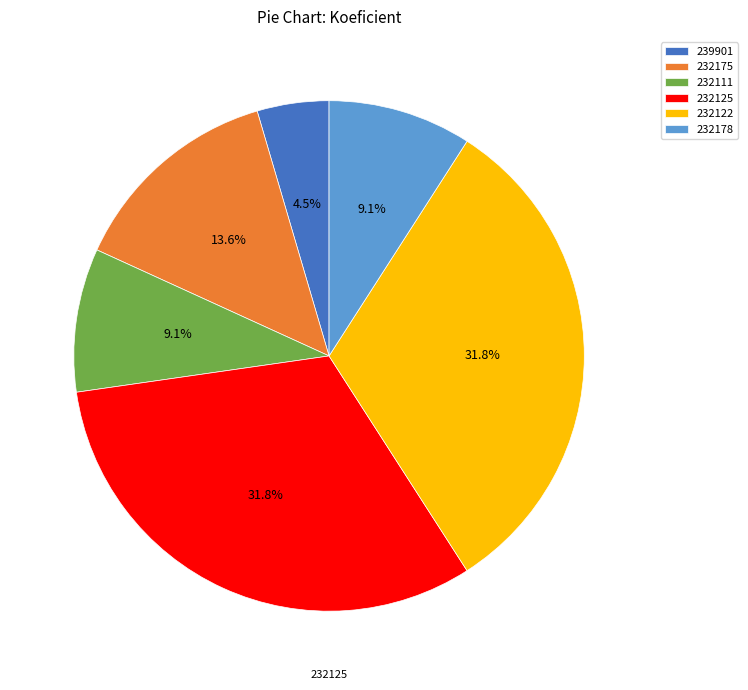

Does 232111 represent more than half of the total?

No